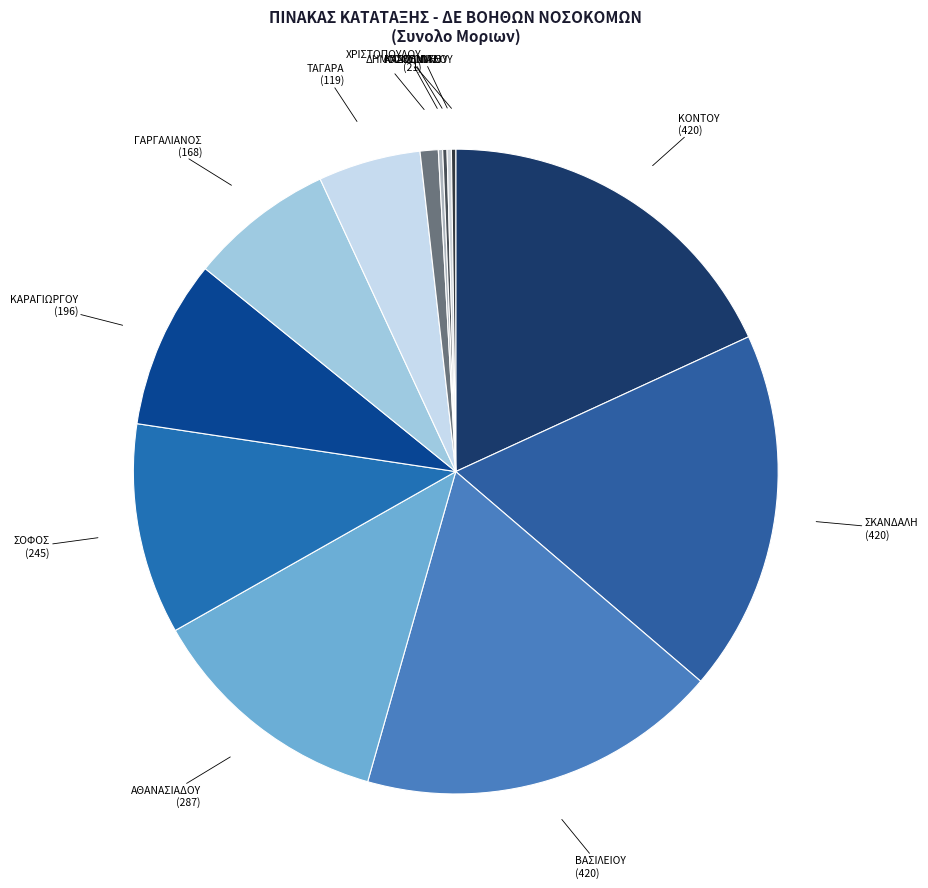

Approximately how many times larger is the value at ΣΟΦΟΣ compared to ΒΑΣΙΛΕΙΟΥ?

0.6